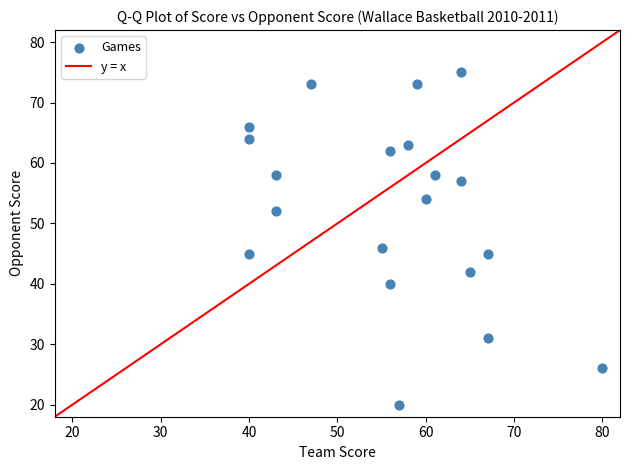

What Y value in the scatter plot is closest to 47?

46